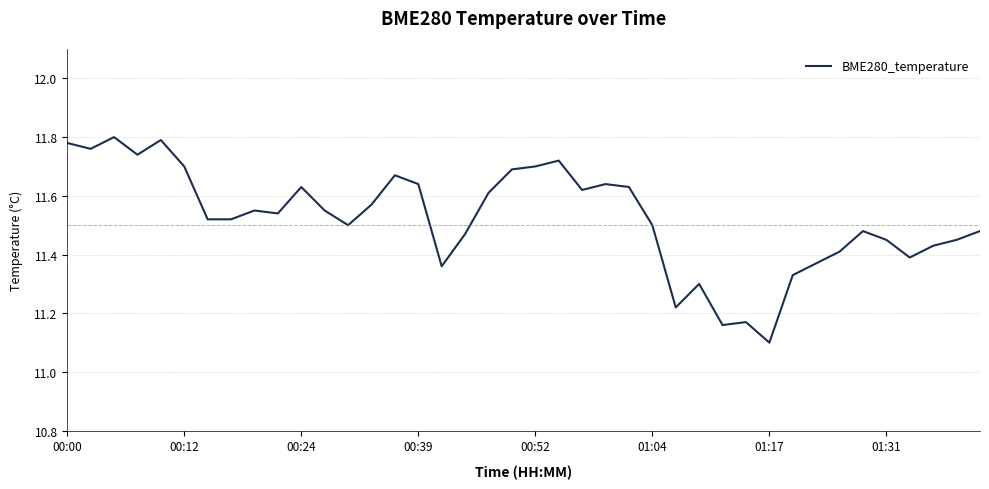

What is the minimum value shown in the chart?

11.1